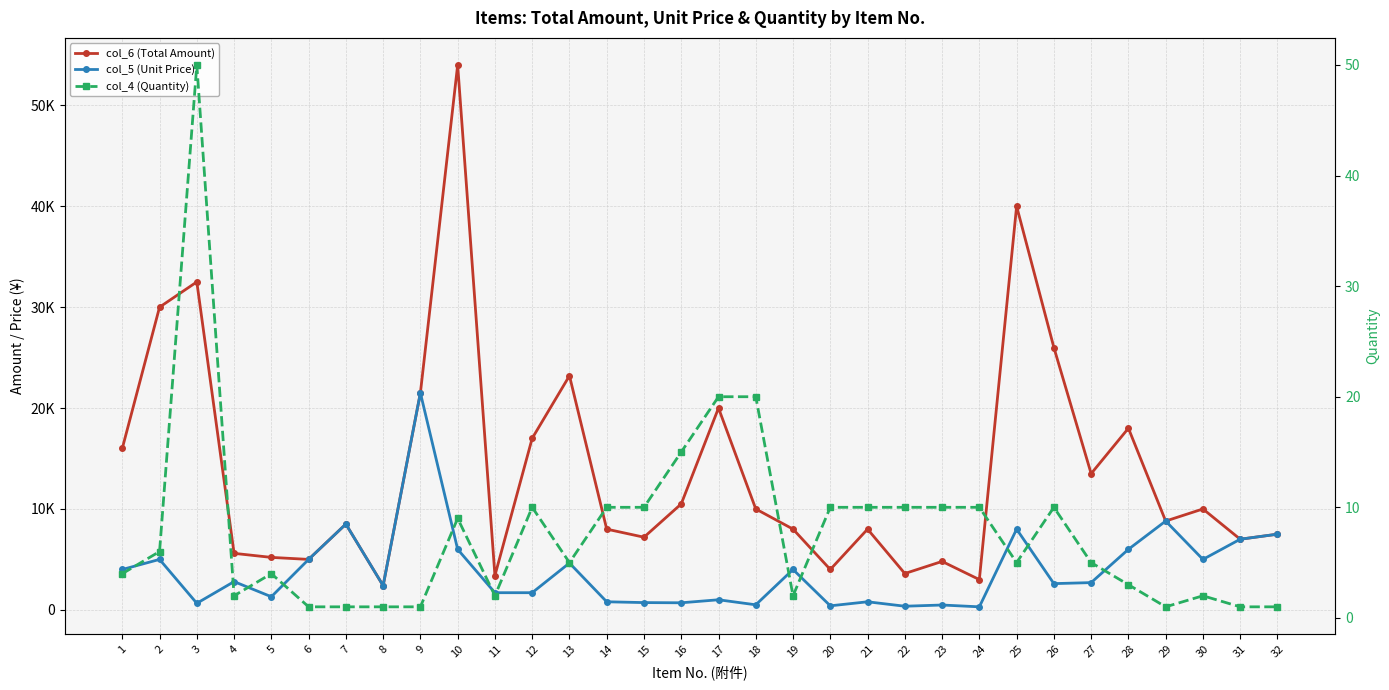

What is the difference between the maximum and minimum values in the col_4 (Quantity) series?

49